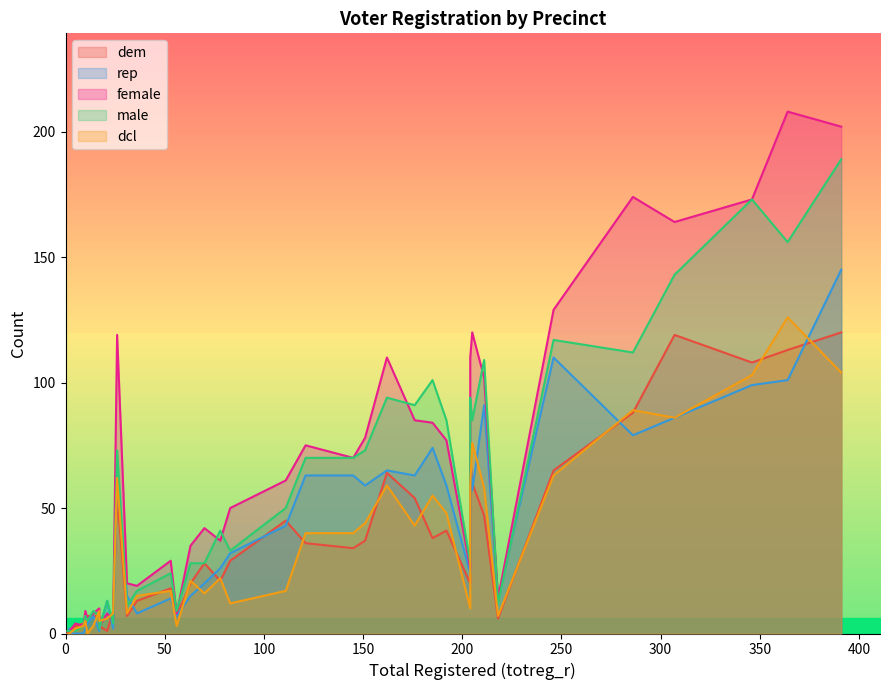

At 2, list the series in order from smallest to largest.

dem, dcl, female, male, rep